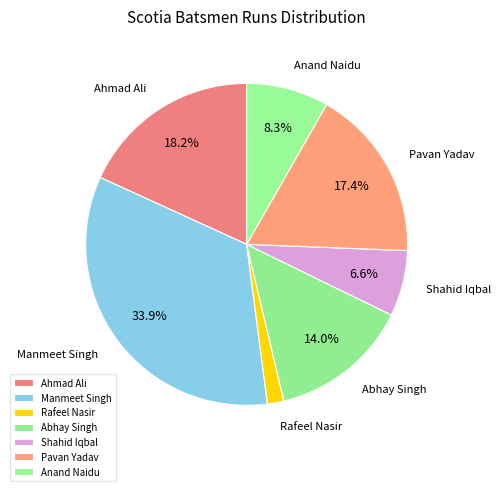

To the nearest percent, what percentage of the pie is Manmeet Singh?

34%